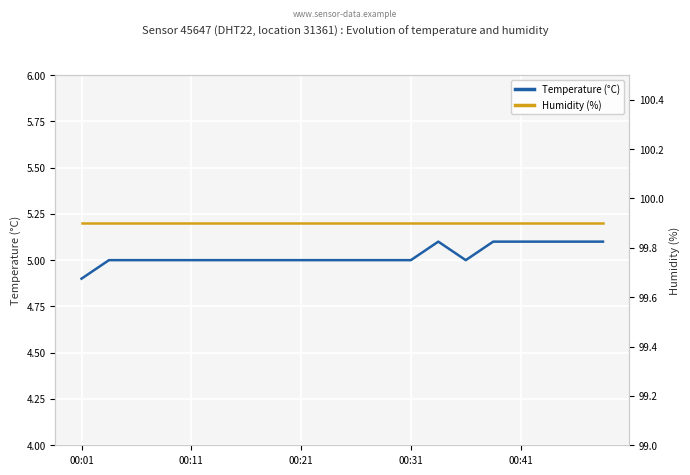

How many distinct data groups are displayed?

2